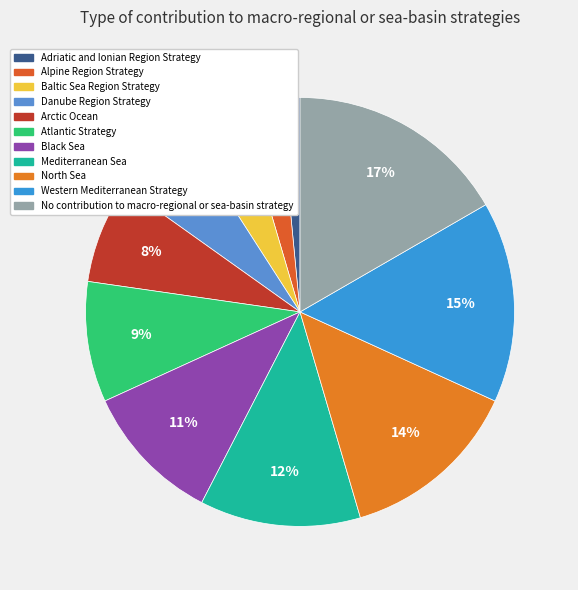

To the nearest percent, what is the difference between the North Sea and Mediterranean Sea slice percentages?

2%